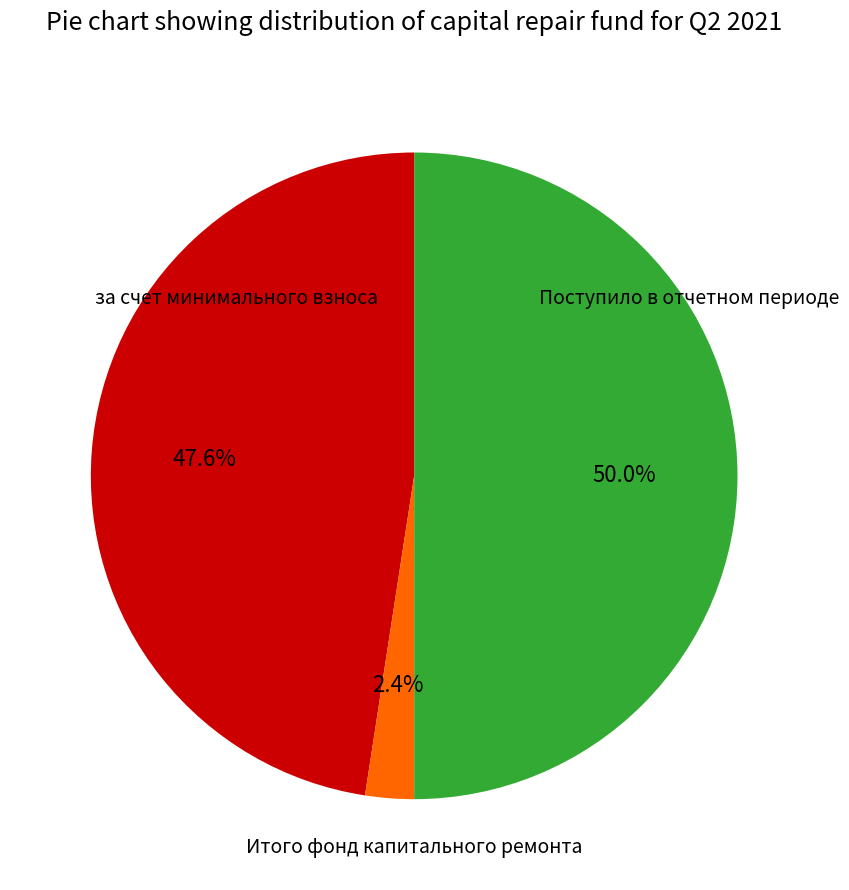

How many slices are in this pie chart?

3